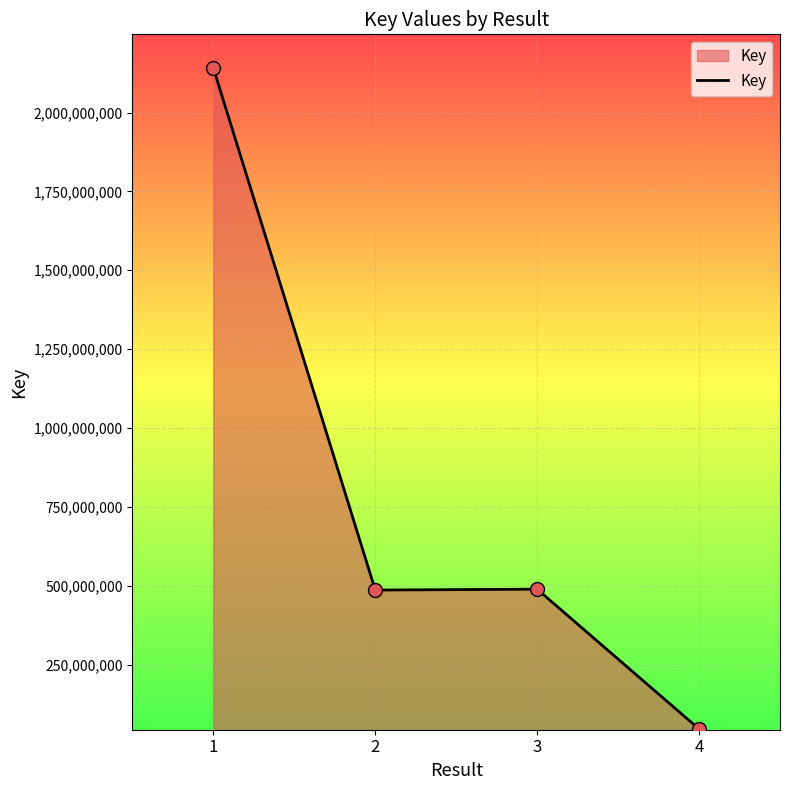

Approximately how many times larger is the value at 4 compared to 3?

0.1